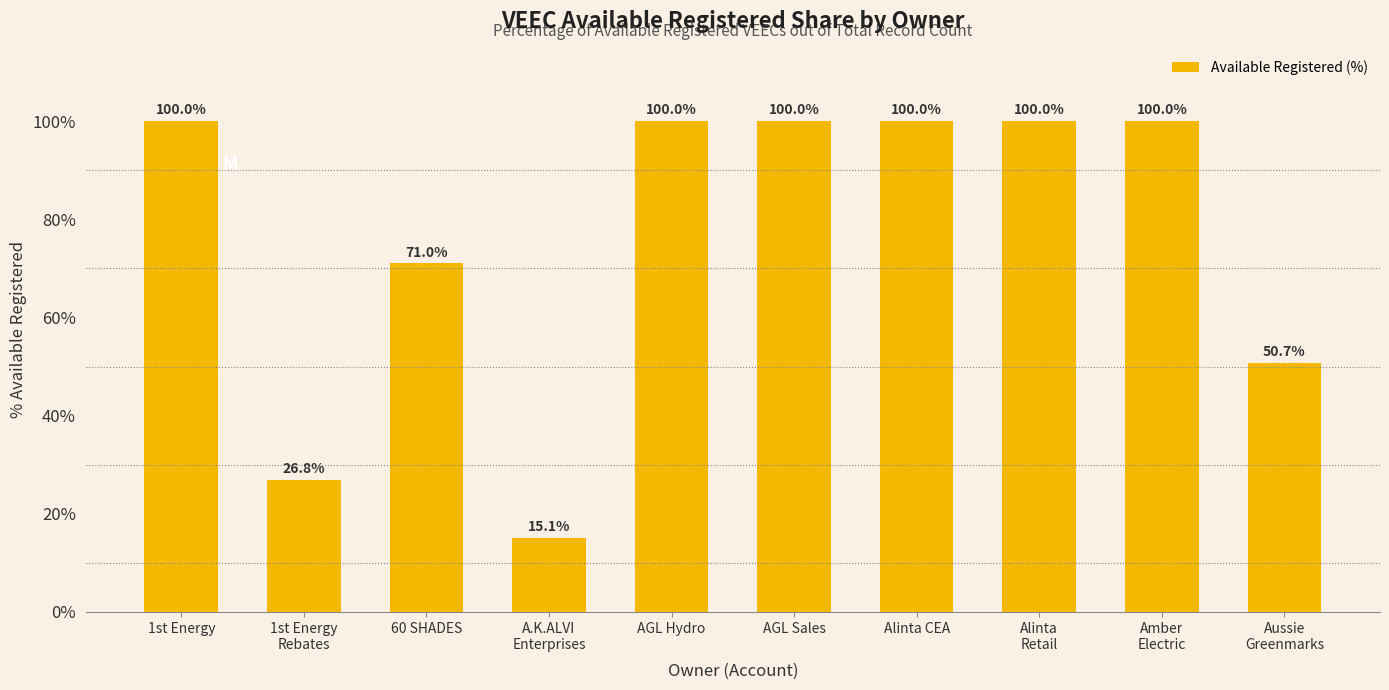

Is it true that the value at 60 SHADES is 19.2?

False